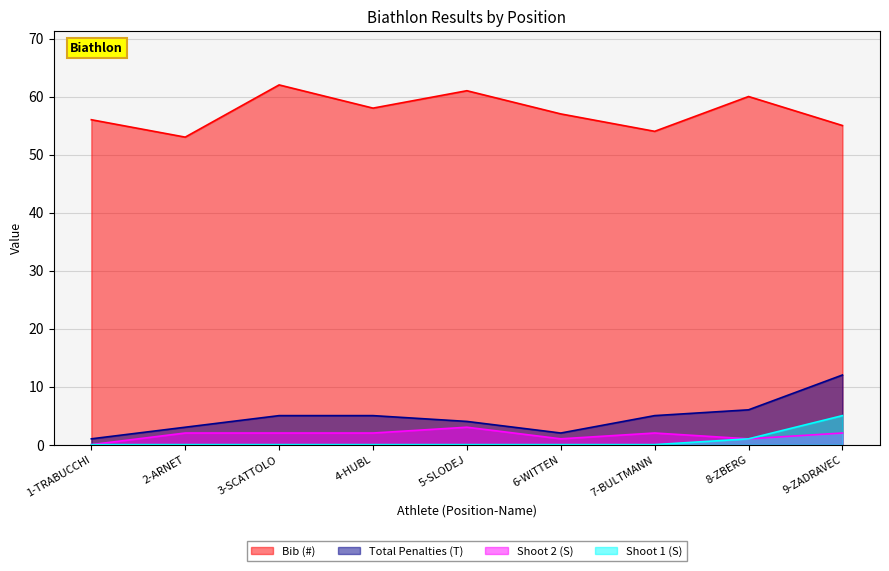

What is the label of the 9th point from the right?

1-TRABUCCHI